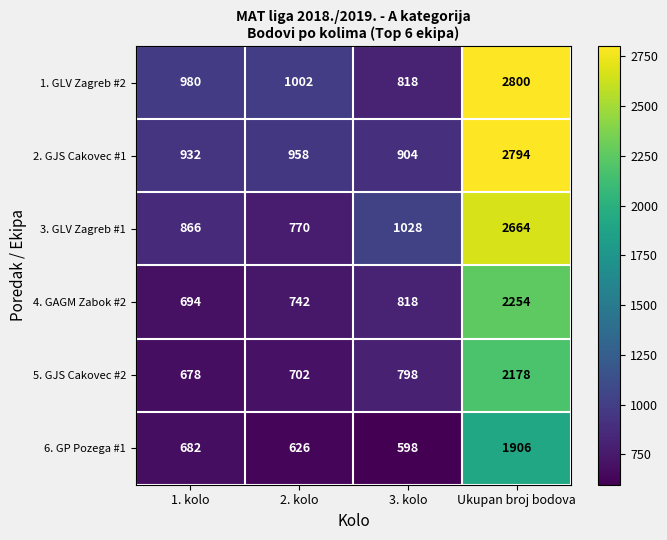

Which series has the widest spread of values?

1. GLV Zagreb #2